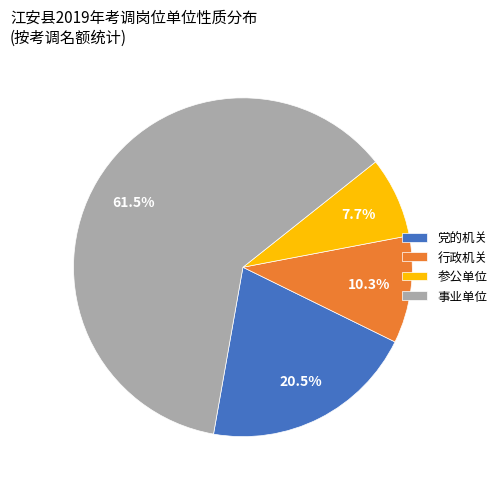

To the nearest percent, what percentage of the pie is 行政机关?

10%